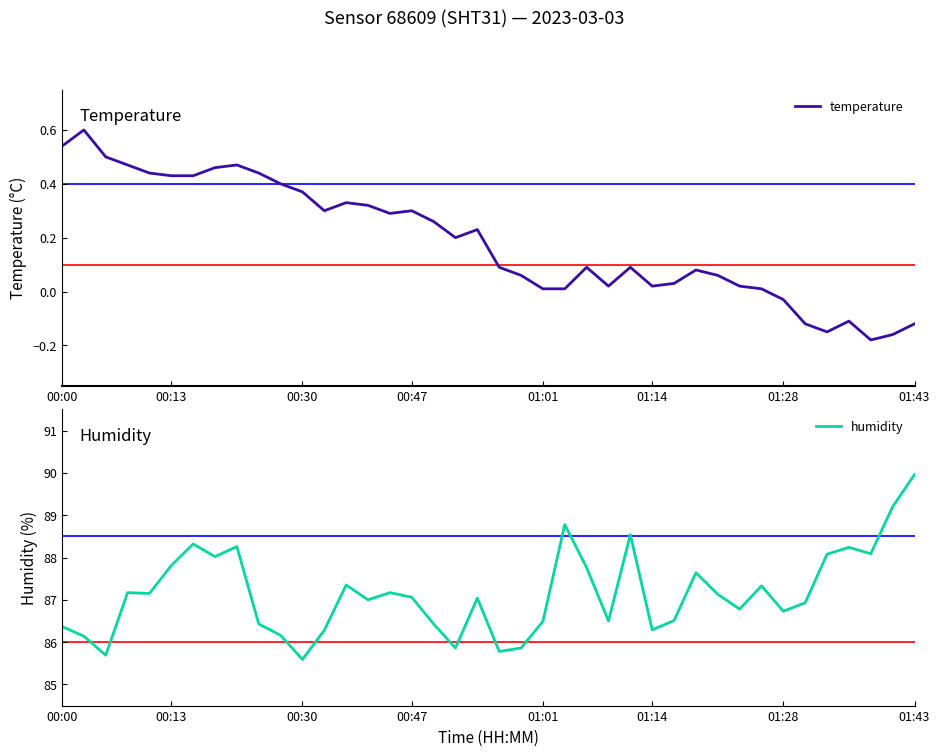

The temperature series shows 0.1 at 00:47. True or false?

False